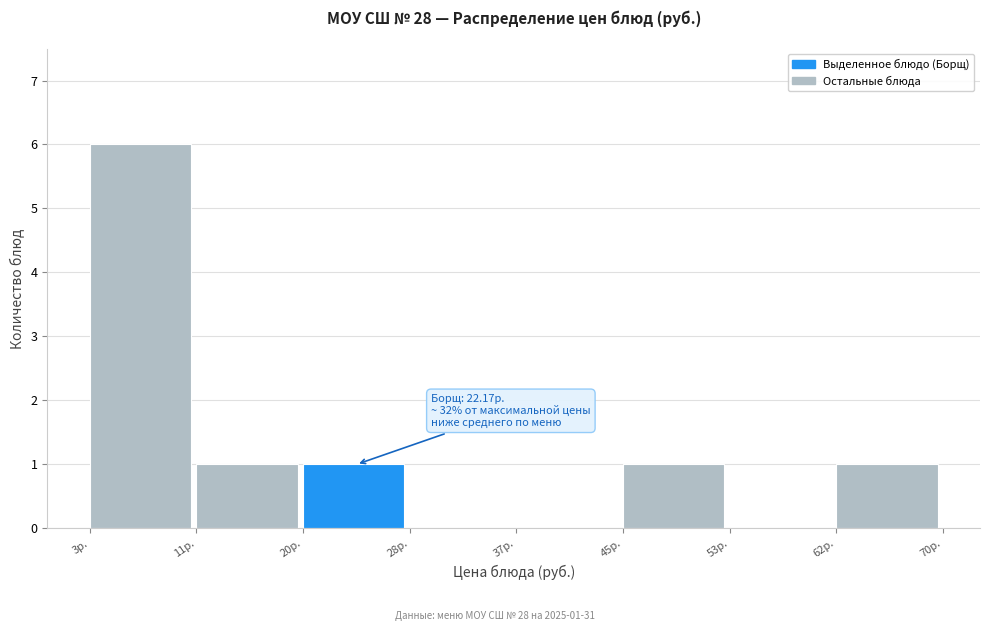

Which range on the x-axis has the tallest bar?

3 to 11